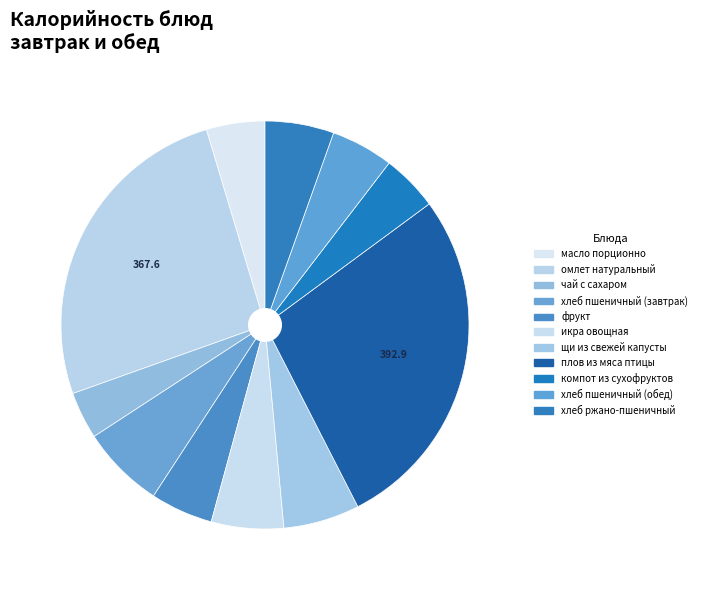

True or false: омлет натуральный accounts for 11% of the total.

False